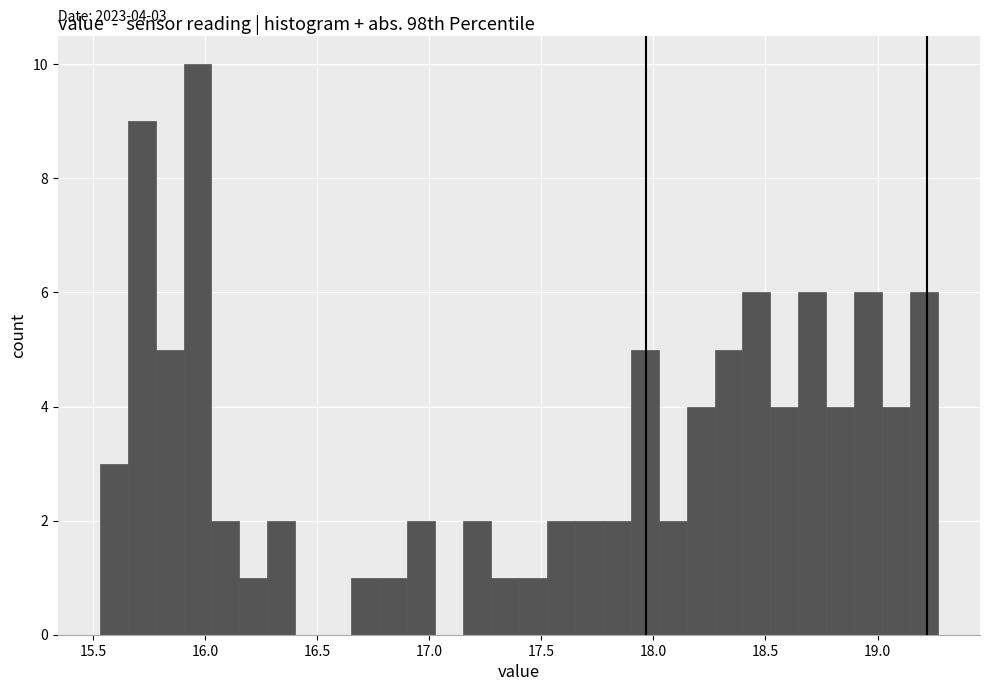

Read against the x-axis, roughly where is the centre of the tallest bar?

15.95